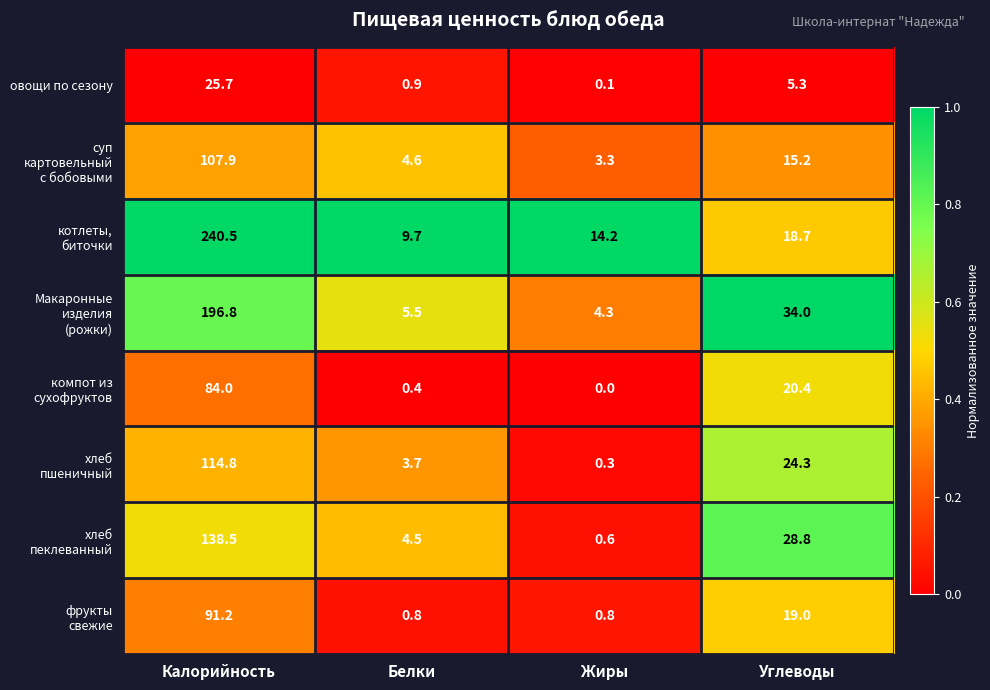

What is the approximate value of овощи по сезону at Калорийность?

25.7